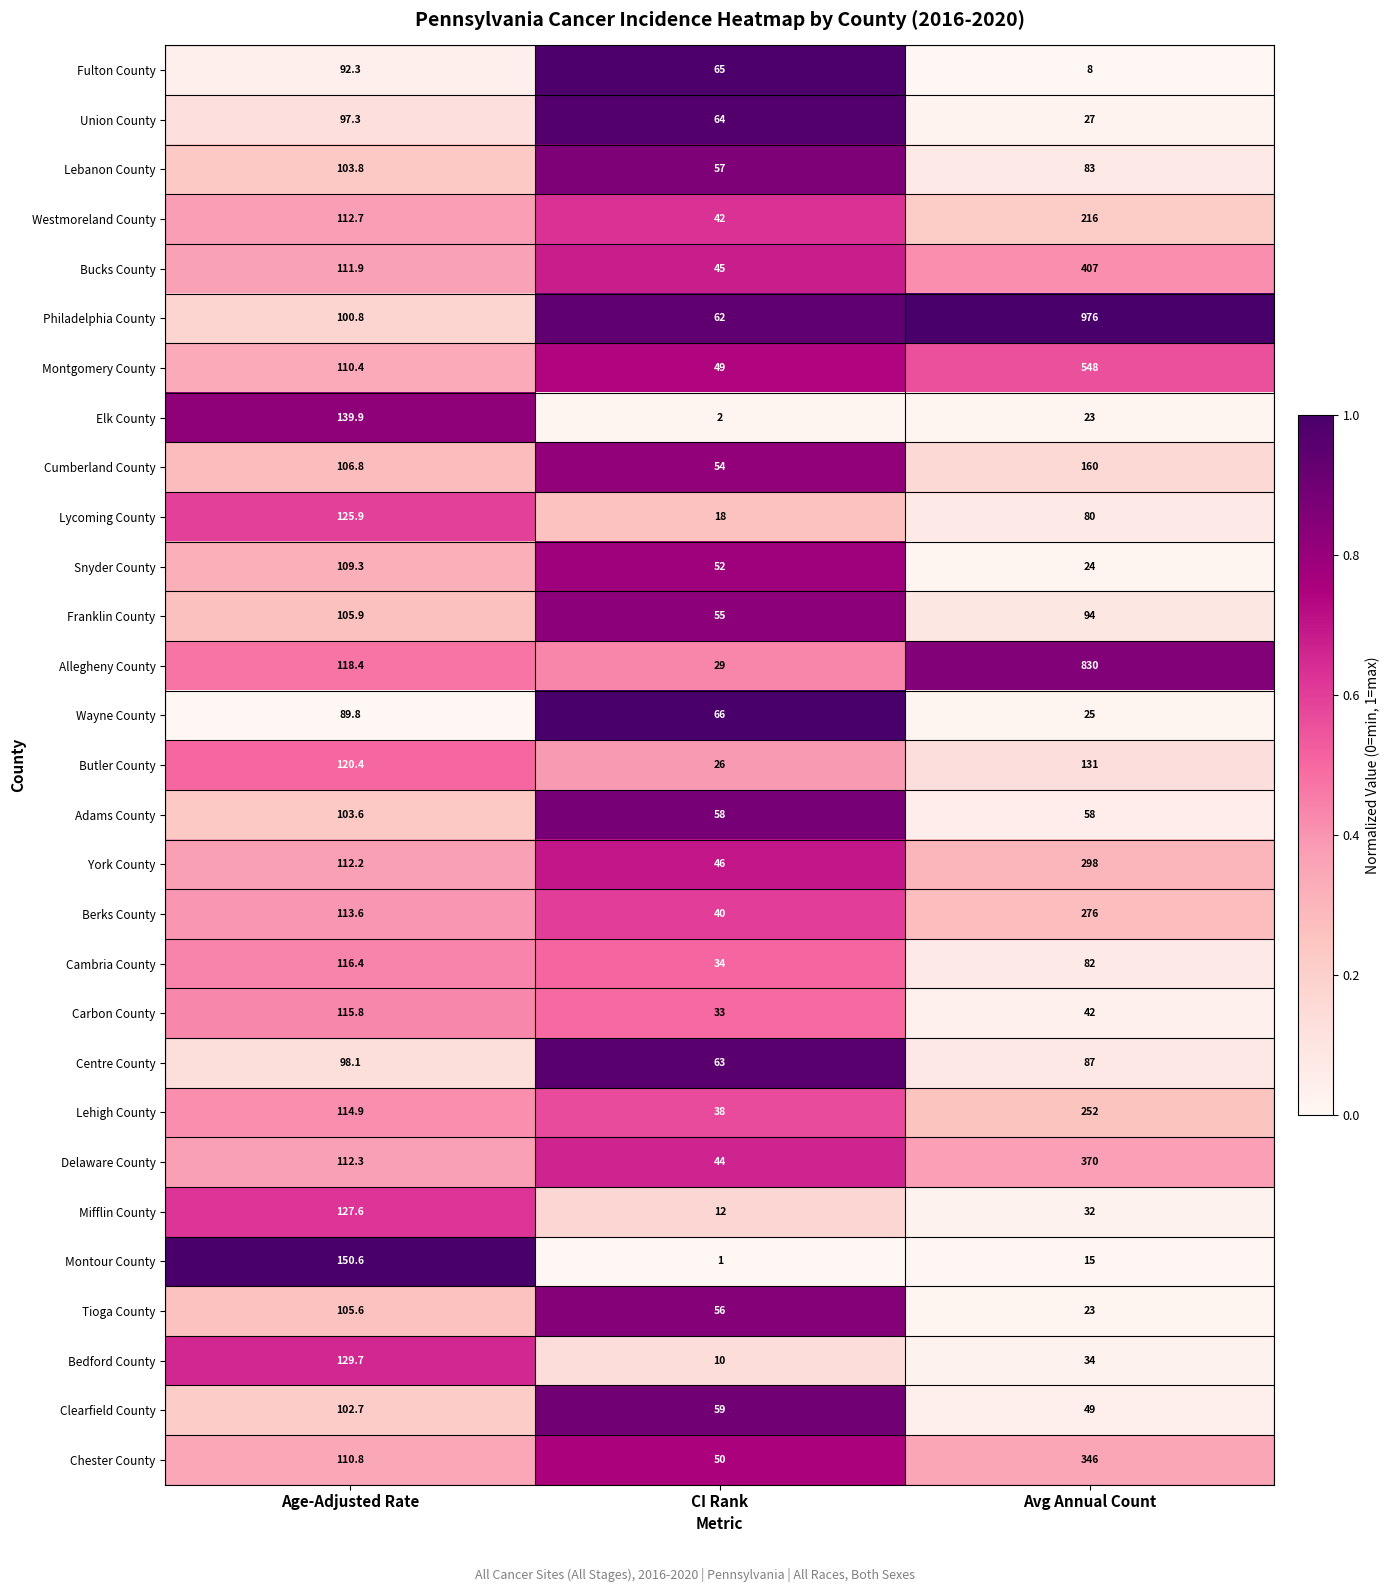

The Clearfield County series shows 23.8 at CI Rank. True or false?

False